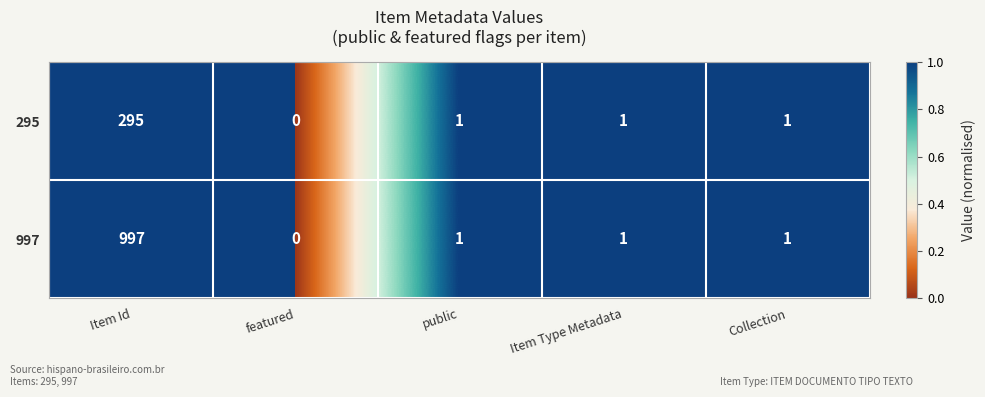

What is the greatest value displayed?

997